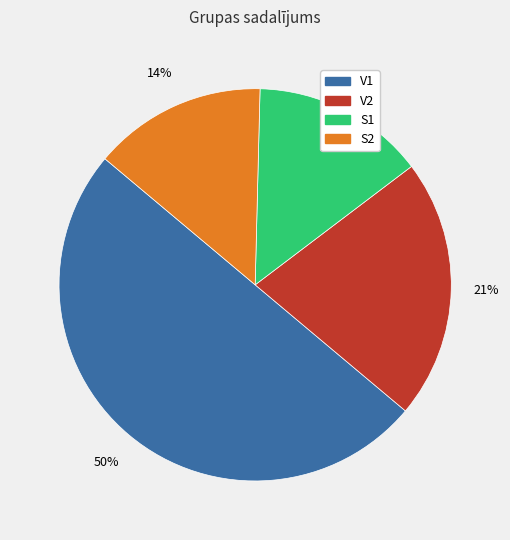

Is the sum of V2 and S2 greater than half?

No